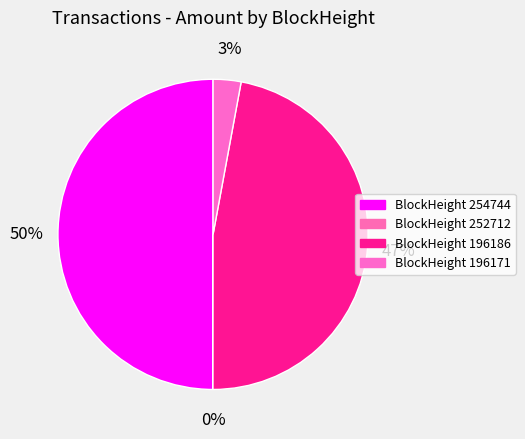

To the nearest percent, what is the average slice percentage?

25%